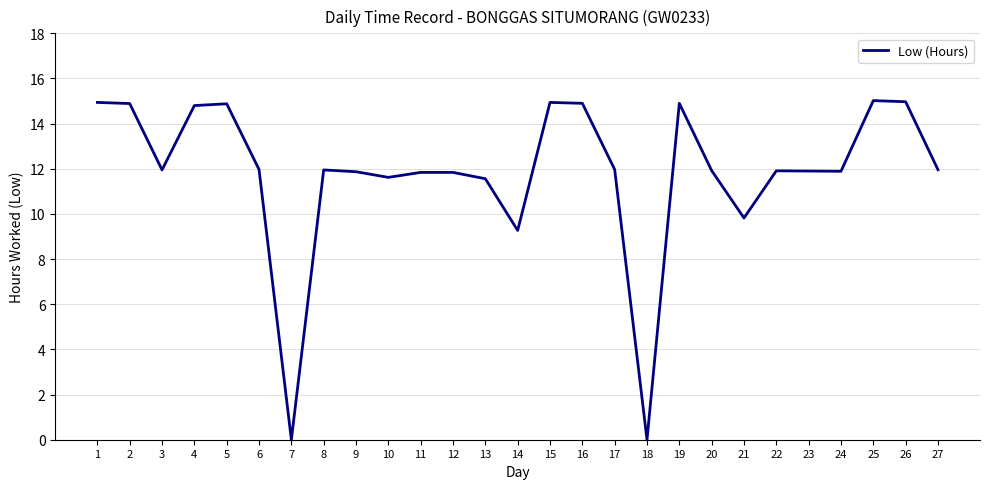

What is the sum of the values at 6 and 20?

23.9